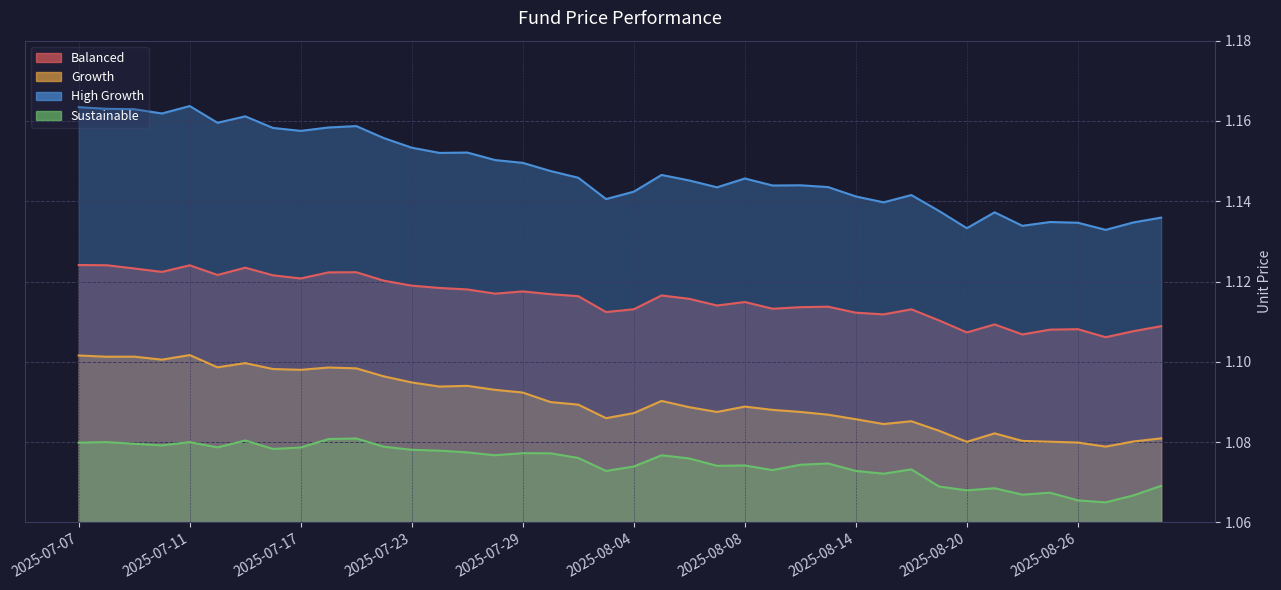

What is the spread (max minus min) of values at 2025-08-26?

0.1